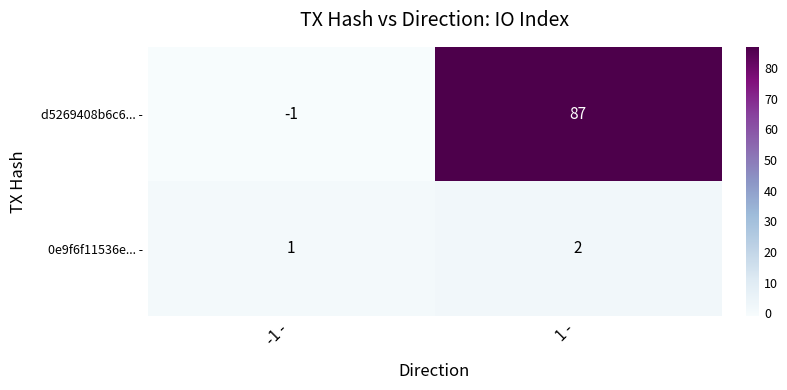

What is the sum of the 0e9f6f11536e... - values at 1 - and -1 -?

3